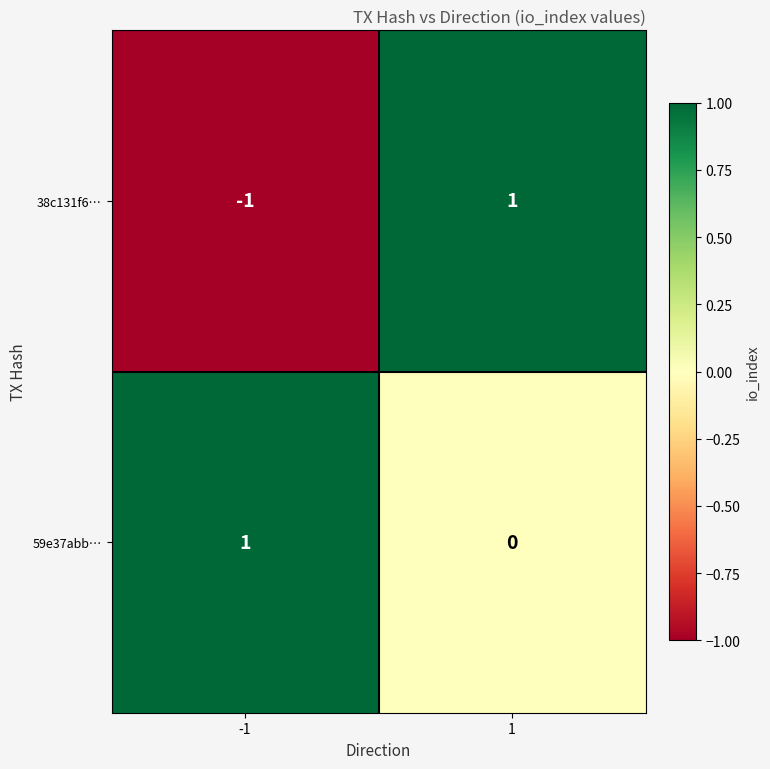

How many values in the 59e37abb… series are below 1?

1